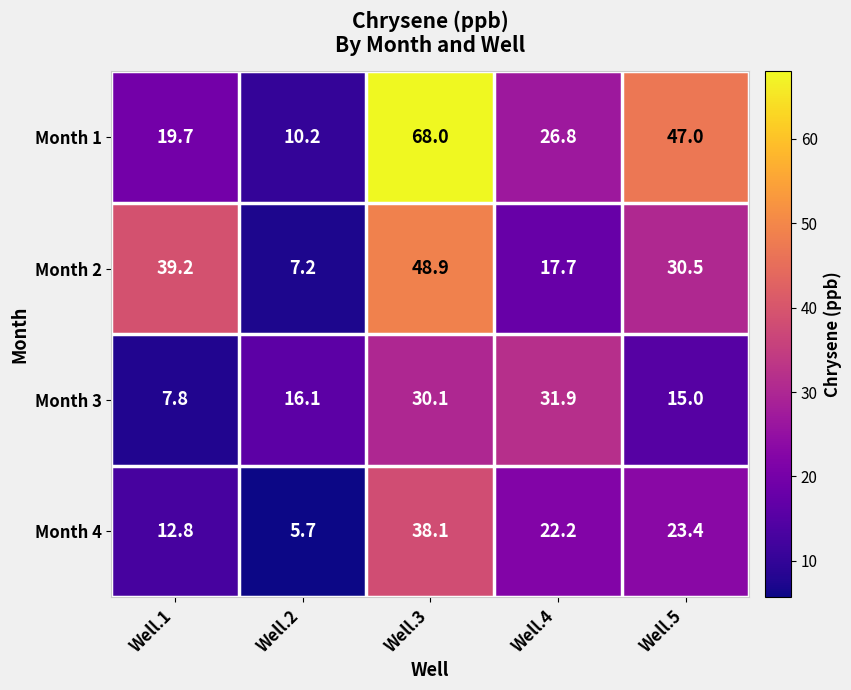

Which series changed the most between Well.1 and Well.4?

Month 3